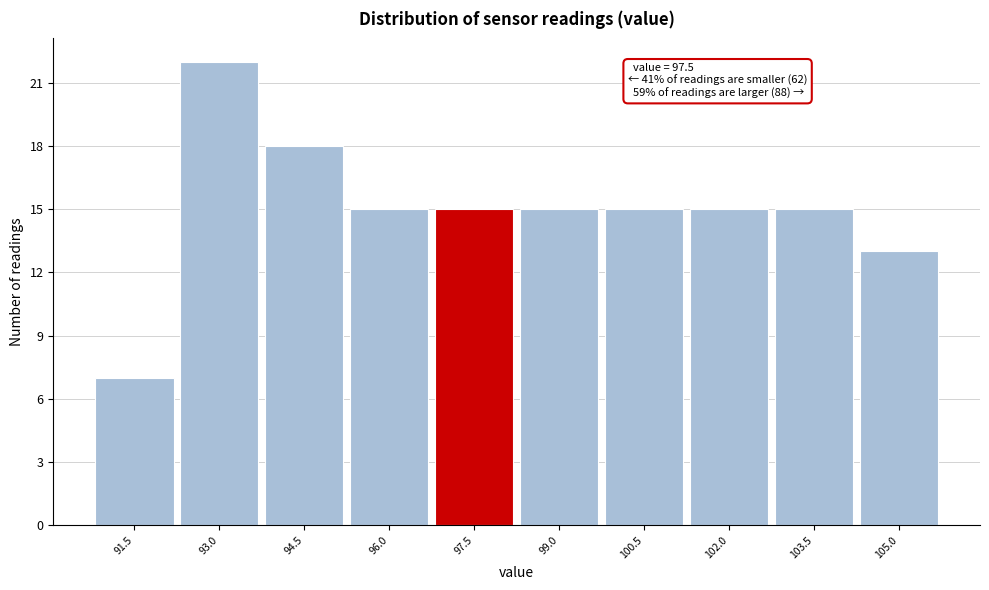

Reading right to left, transcribe all the data shown in this chart.

13	15	15	15	15	15	15	18	22	7